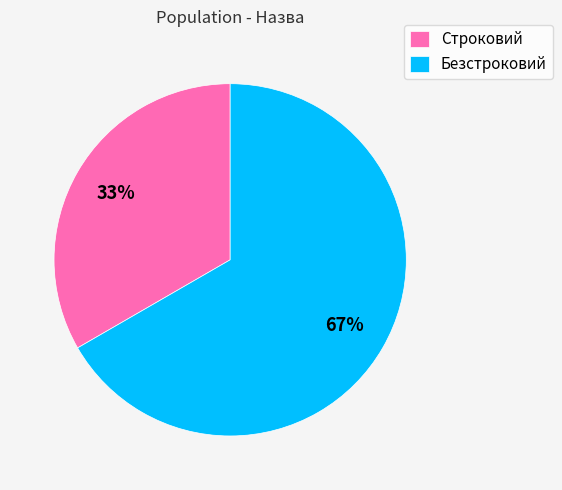

Approximately how many times larger is the value at Безстроковий compared to Строковий?

2.0